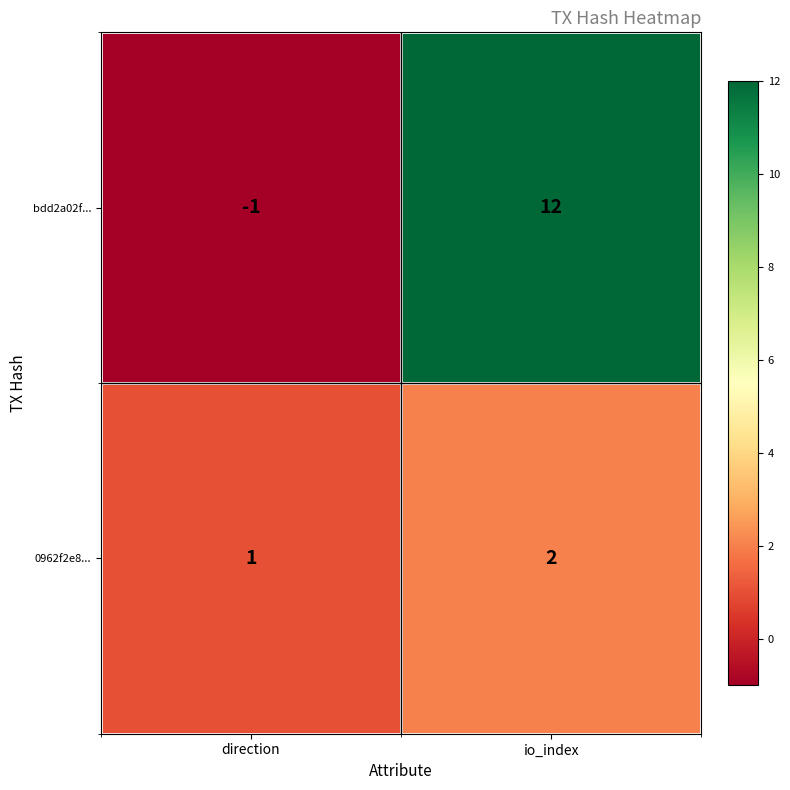

At which label is 0962f2e8... closest to 1?

direction